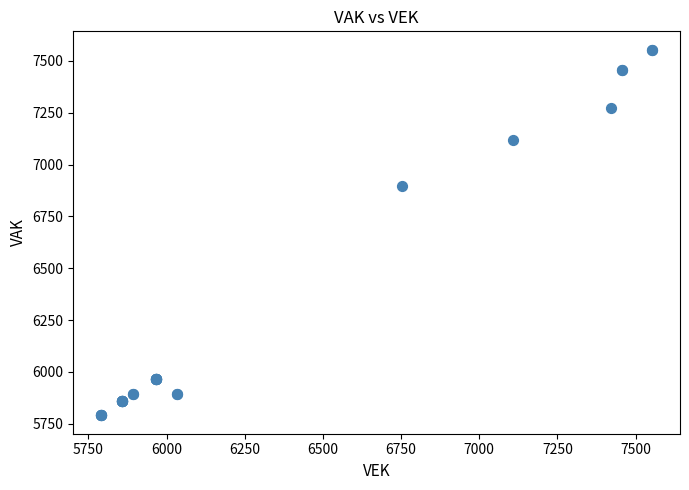

What Y value in the scatter plot is closest to 6672?

6894